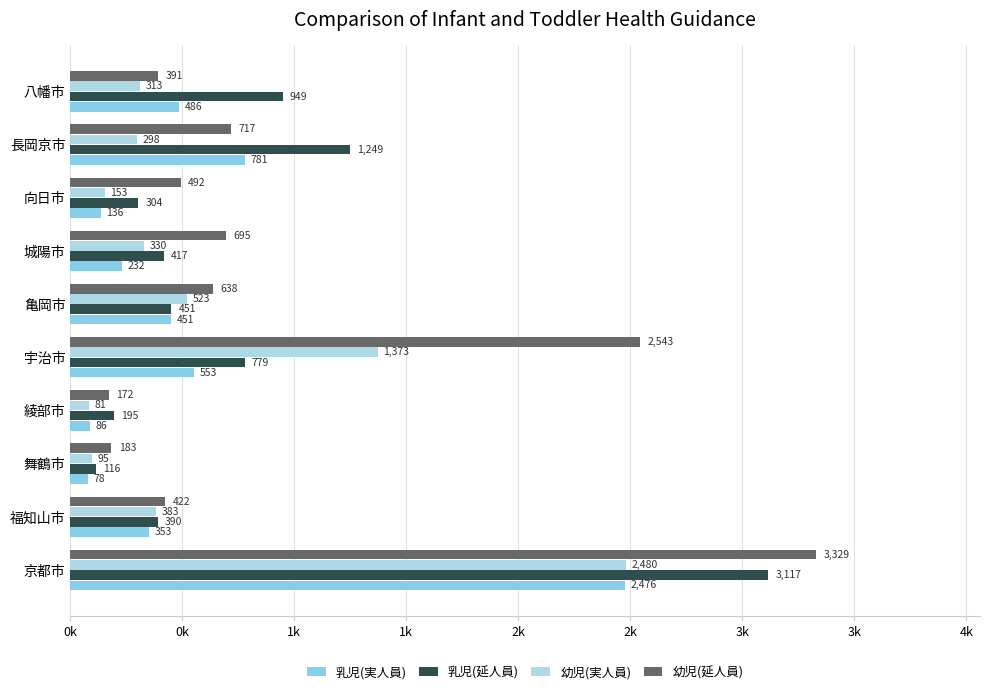

Count the number of categories in the chart.

10